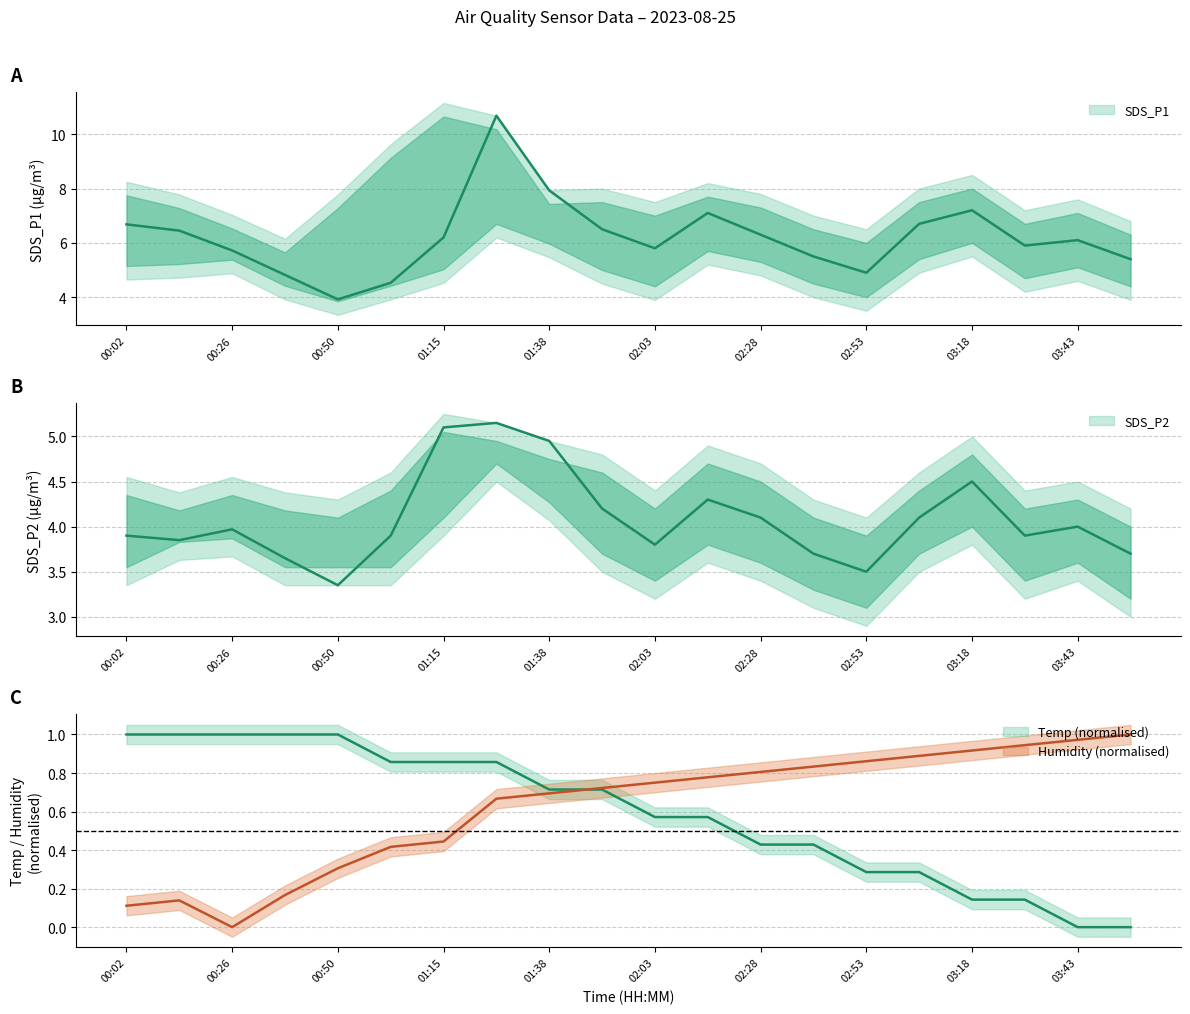

True or false: SDS_P2_upper has more than 1 interior local peaks.

True